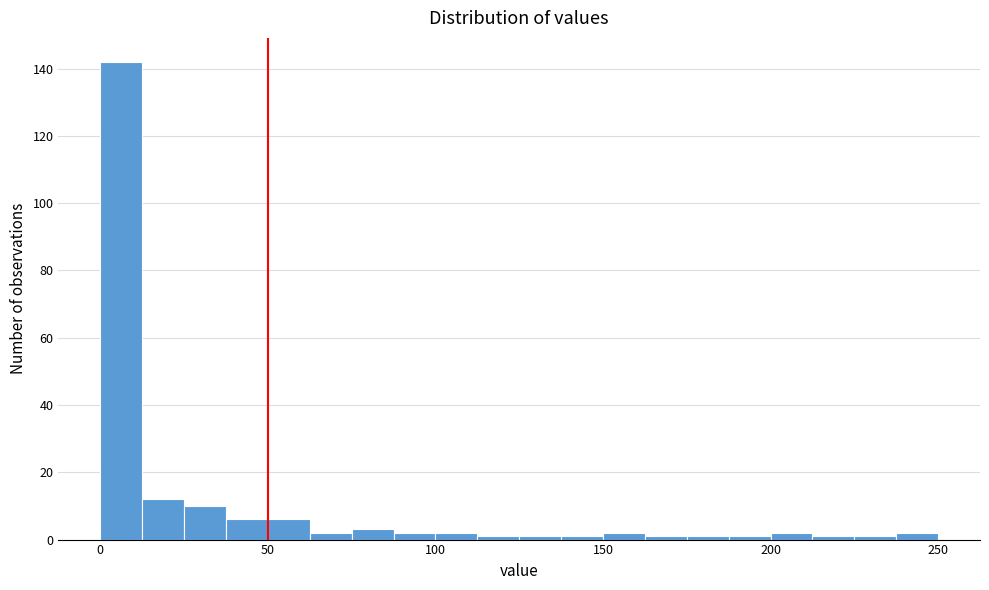

Around what value on the x-axis is the tallest bar? Give the approximate position of its centre, as read against the axis.

5